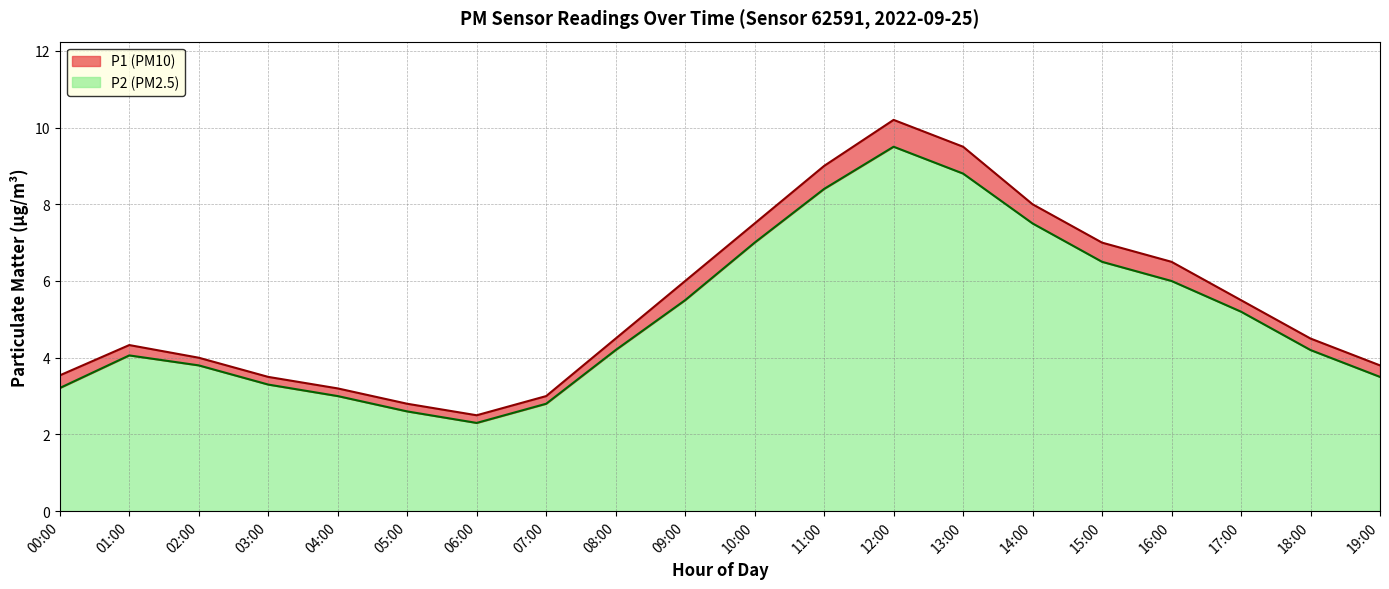

What is the label of the 8th point from the right?

12:00